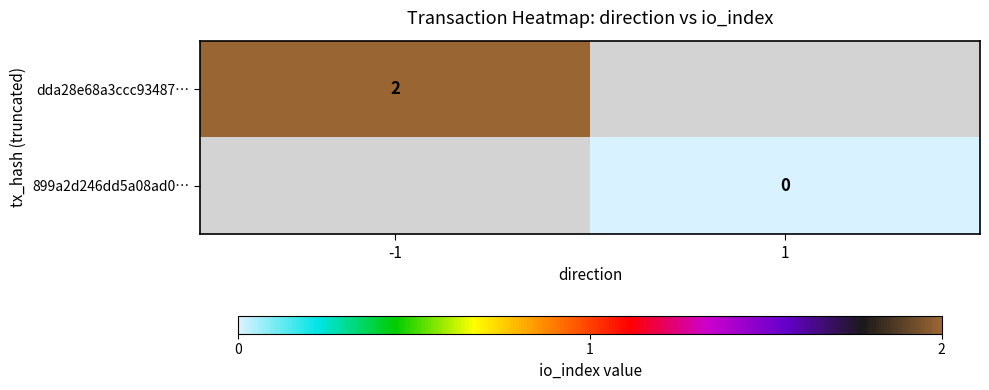

Is the value of 899a2d246dd5a08ad0… at 1 greater than the value of dda28e68a3ccc93487… at -1?

No